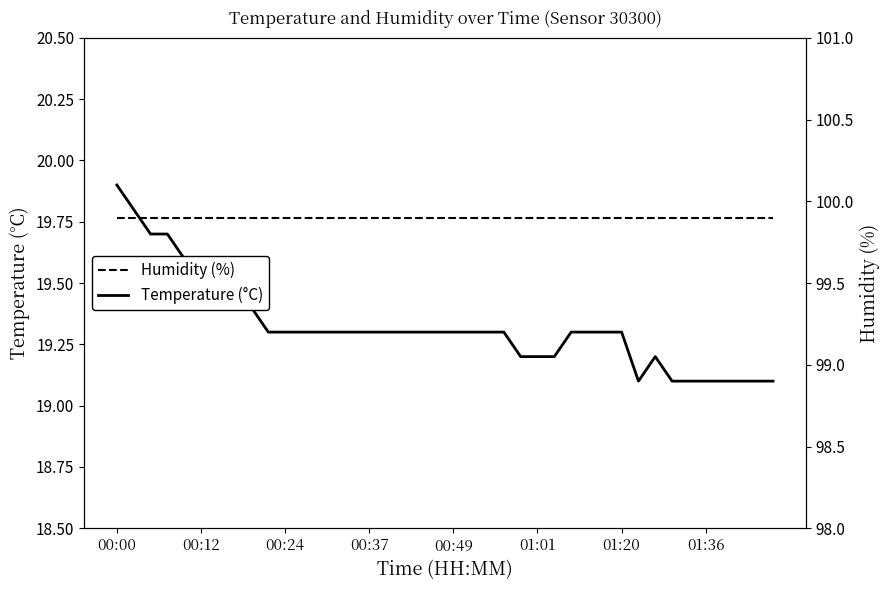

The value of Temperature (°C) at 28 is 19.3. True or false?

True